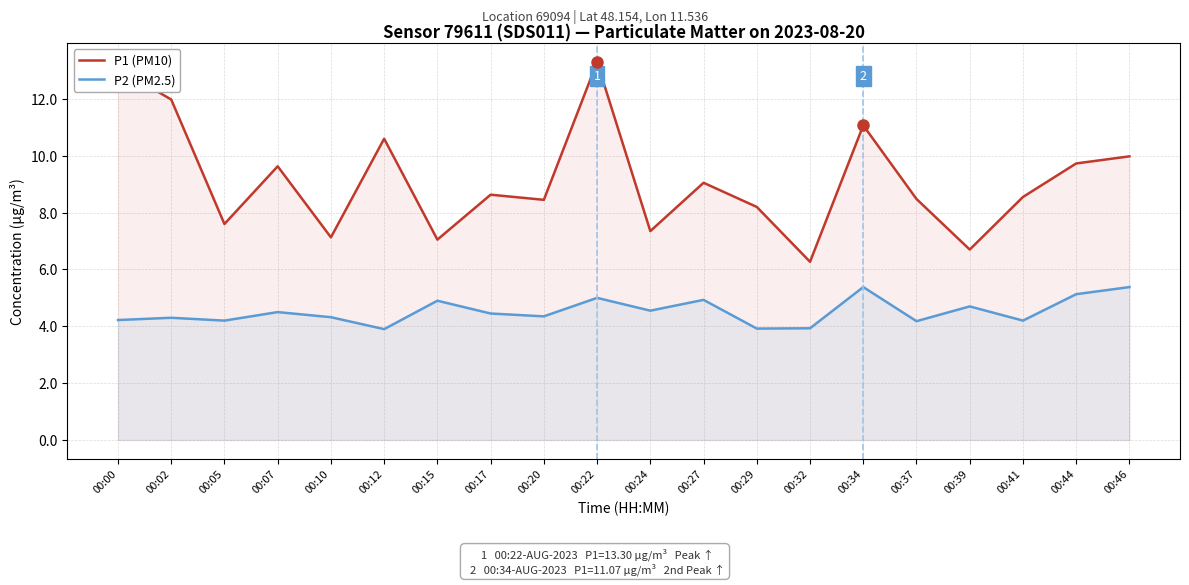

At which label is P2 (PM2.5) closest to 4?

00:32